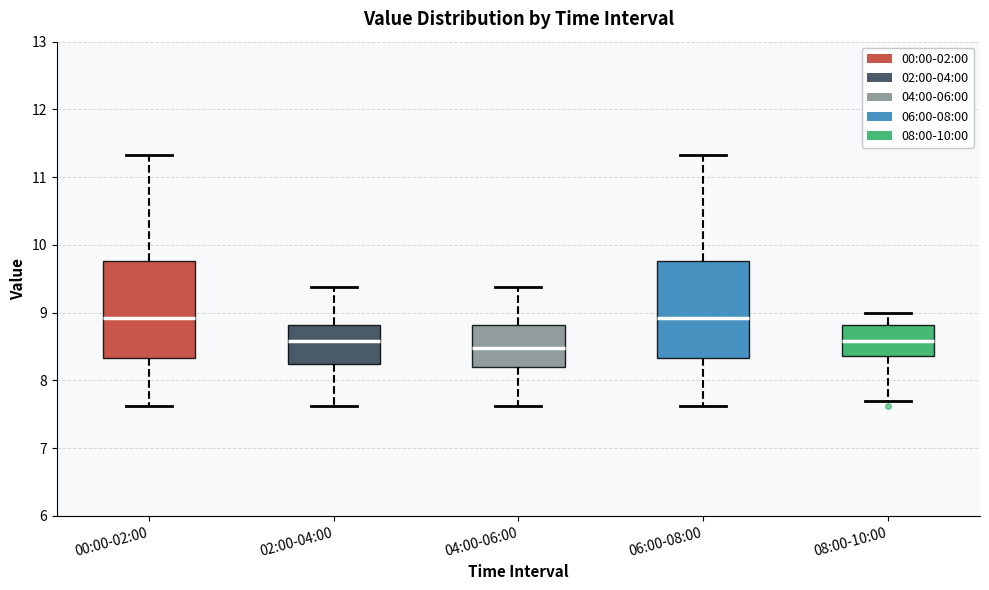

Where does the upper whisker of the box for 02:00-04:00 end on the y-axis? The values are not printed on the chart, so give them approximately, as read against the axis.

9.4